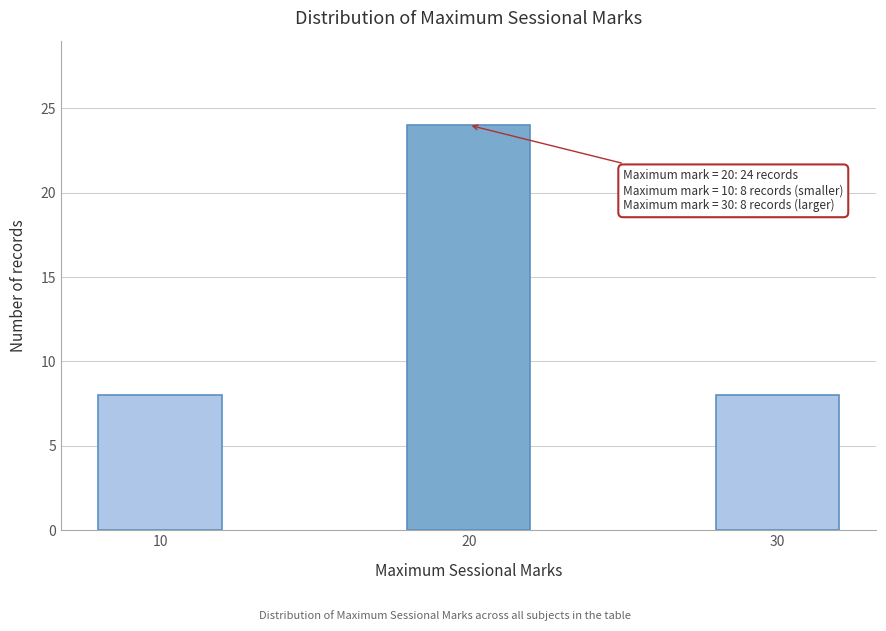

Reading left to right, what are all the values shown in this chart?

8	24	8